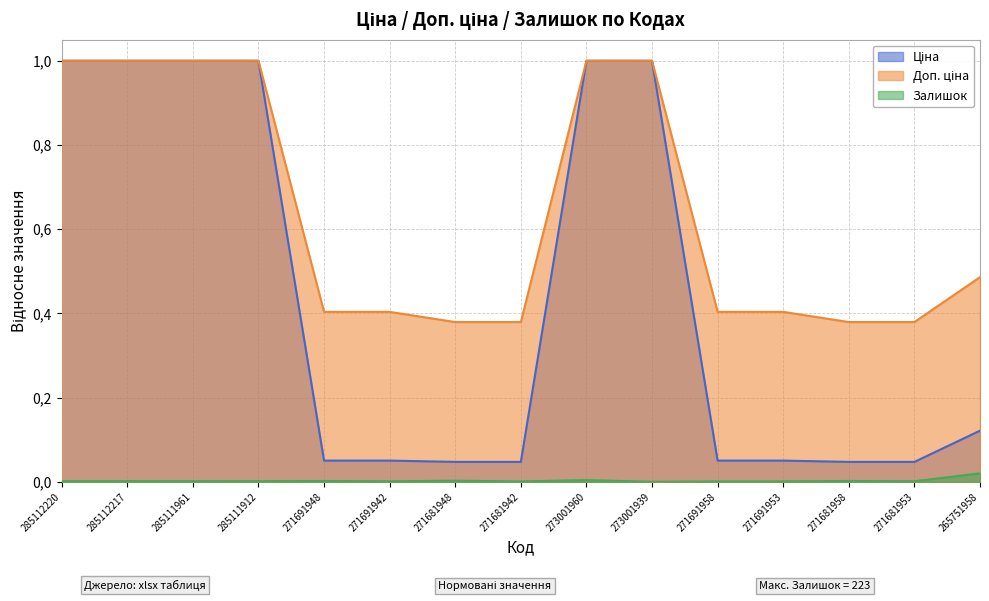

True or false: Залишок has more than 1 points higher than both neighbors.

True